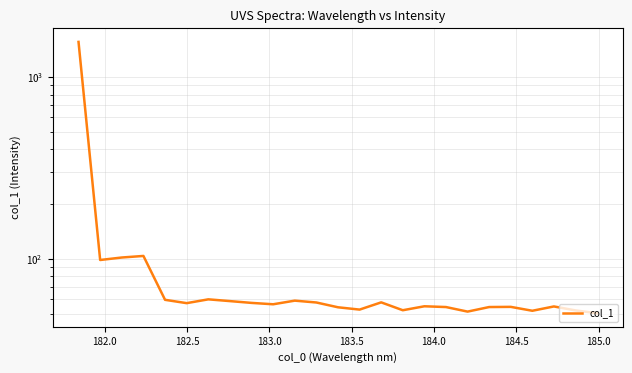

Reading left to right, transcribe all the data shown in this chart.

1562.1	98.6	101.7	103.7	59.5	57.0	59.9	58.5	57.2	56.2	58.9	57.5	54.1	52.6	57.6	52.1	54.8	54.3	51.2	54.3	54.4	51.8	54.7	52.0	50.2